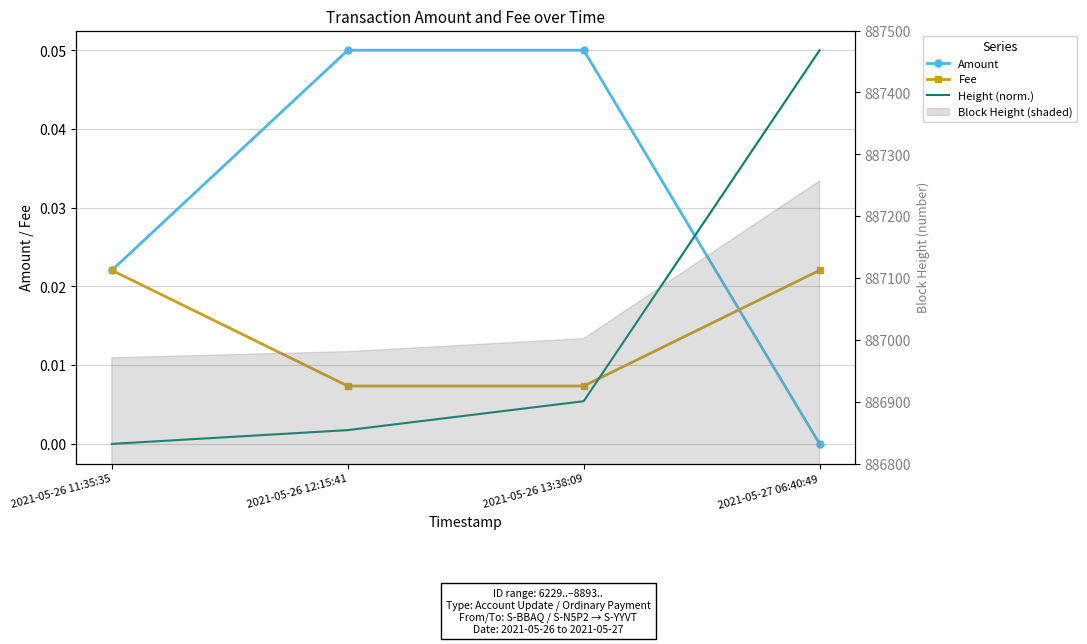

List the labels in order of Height (norm.) value, smallest first.

2021-05-26 11:35:35, 2021-05-26 12:15:41, 2021-05-26 13:38:09, 2021-05-27 06:40:49